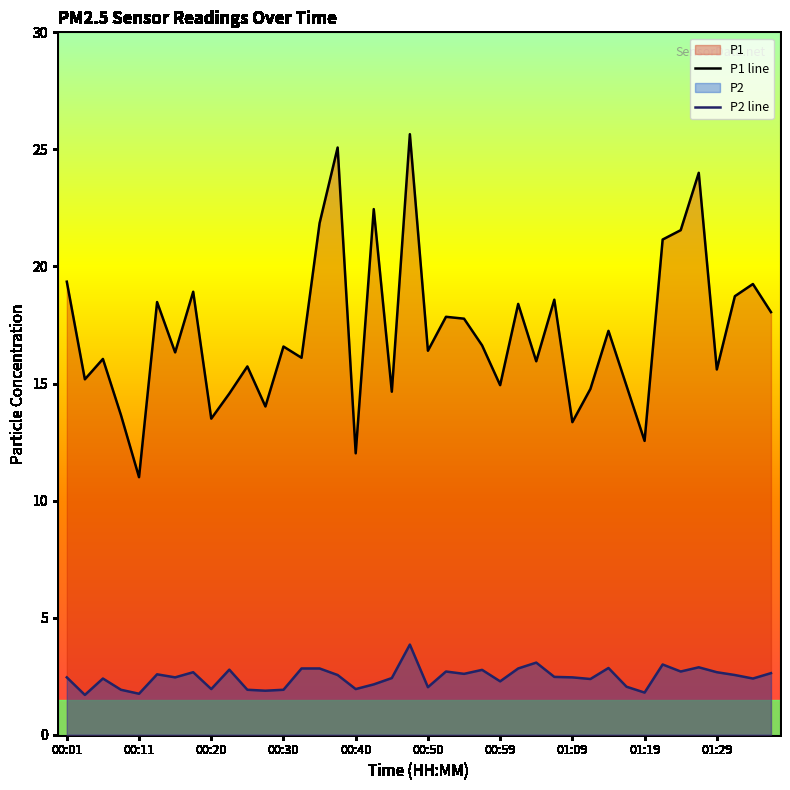

Is it true that P2 line equals 0.5 at 31?

False